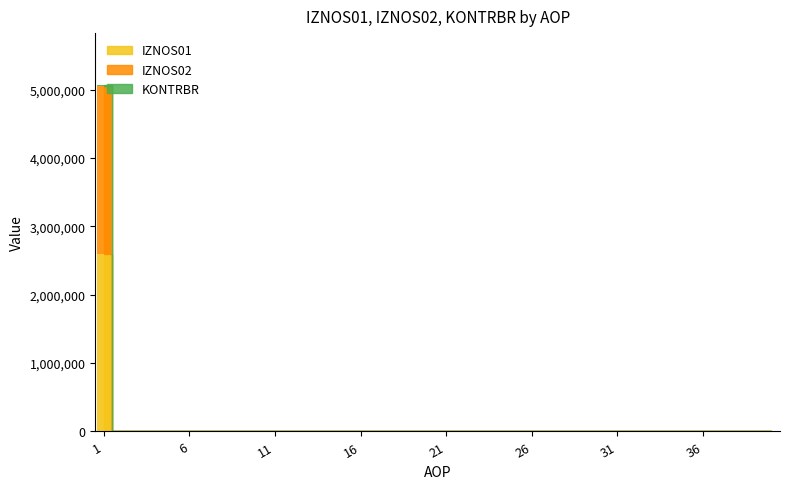

Reading left to right, list all the values displayed in this chart.

IZNOS01: 1=2592538.0	2=0.0	3=0.0	4=0.0	5=0.0	6=0.0	7=0.0	8=0.0	9=0.0	10=0.0	11=0.0	12=0.0	13=0.0	14=0.0	15=0.0	16=0.0	17=0.0	18=0.0	19=0.0	20=0.0	21=0.0	22=0.0	23=0.0	24=0.0	25=0.0	26=0.0	27=0.0	28=0.0	29=0.0	30=0.0	31=0.0	32=0.0	33=0.0	34=0.0	35=0.0	36=0.0	37=0.0	38=0.0	39=0.0	40=0.0
IZNOS02: 1=2468751.2	2=0.0	3=0.0	4=0.0	5=0.0	6=0.0	7=0.0	8=0.0	9=0.0	10=0.0	11=0.0	12=0.0	13=0.0	14=0.0	15=0.0	16=0.0	17=0.0	18=0.0	19=0.0	20=0.0	21=0.0	22=0.0	23=0.0	24=0.0	25=0.0	26=0.0	27=0.0	28=0.0	29=0.0	30=0.0	31=0.0	32=0.0	33=0.0	34=0.0	35=0.0	36=0.0	37=0.0	38=0.0	39=0.0	40=0.0
KONTRBR: 1=7530.0	2=0.0	3=0.0	4=0.0	5=0.0	6=0.0	7=0.0	8=0.0	9=0.0	10=0.0	11=0.0	12=0.0	13=0.0	14=0.0	15=0.0	16=0.0	17=0.0	18=0.0	19=0.0	20=0.0	21=0.0	22=0.0	23=0.0	24=0.0	25=0.0	26=0.0	27=0.0	28=0.0	29=0.0	30=0.0	31=0.0	32=0.0	33=0.0	34=0.0	35=0.0	36=0.0	37=0.0	38=0.0	39=0.0	40=0.0